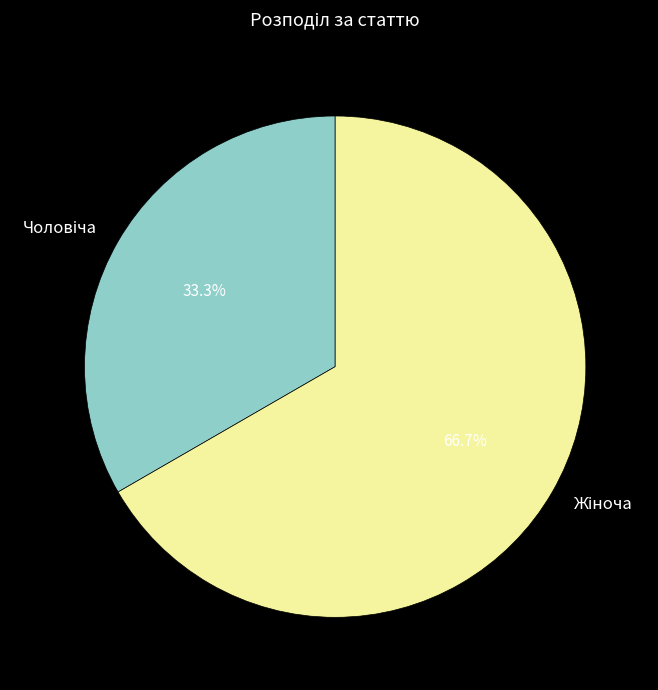

Is there any slice that represents more than half of the pie?

Yes